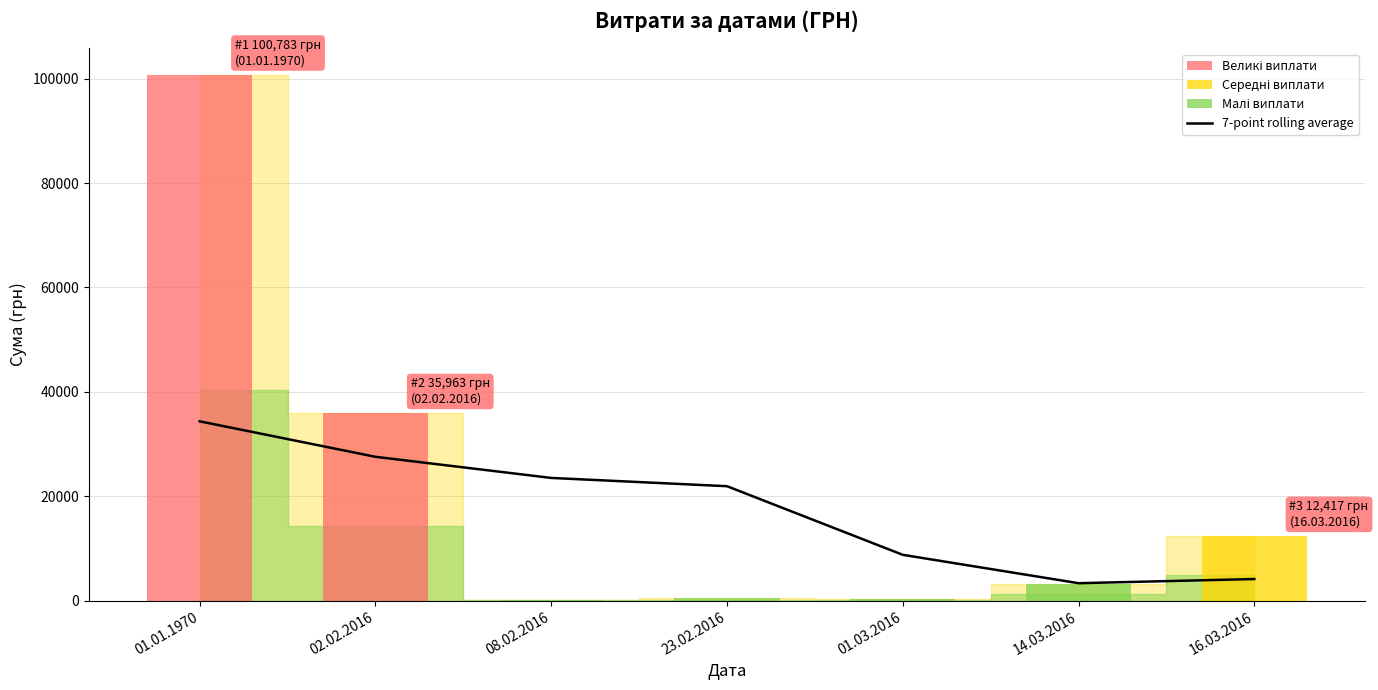

Reading left to right, what are all the values shown in this chart?

01.01.1970=34360.4	02.02.2016=27568.4	08.02.2016=23520.0	23.02.2016=21933.9	01.03.2016=8792.4	14.03.2016=3358.2	16.03.2016=4152.6